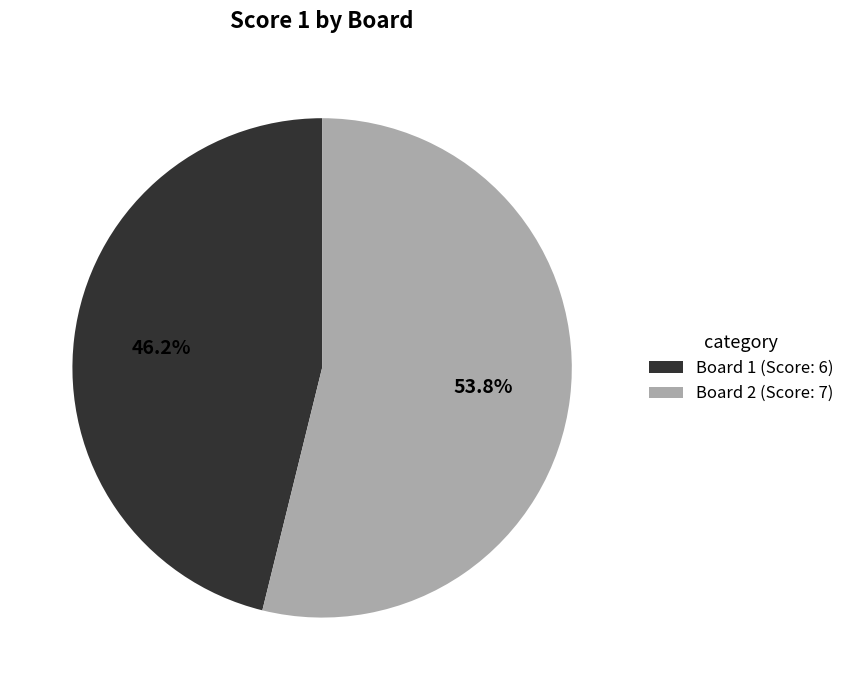

Count the number of slices in the pie.

2